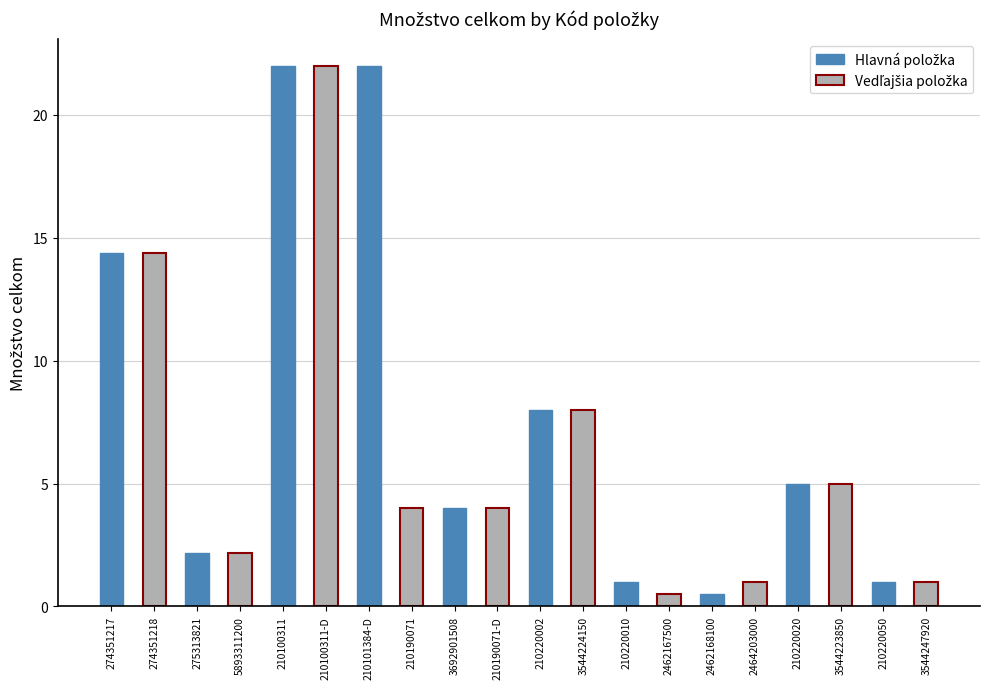

At how many categories does at least one series exceed 6?

4